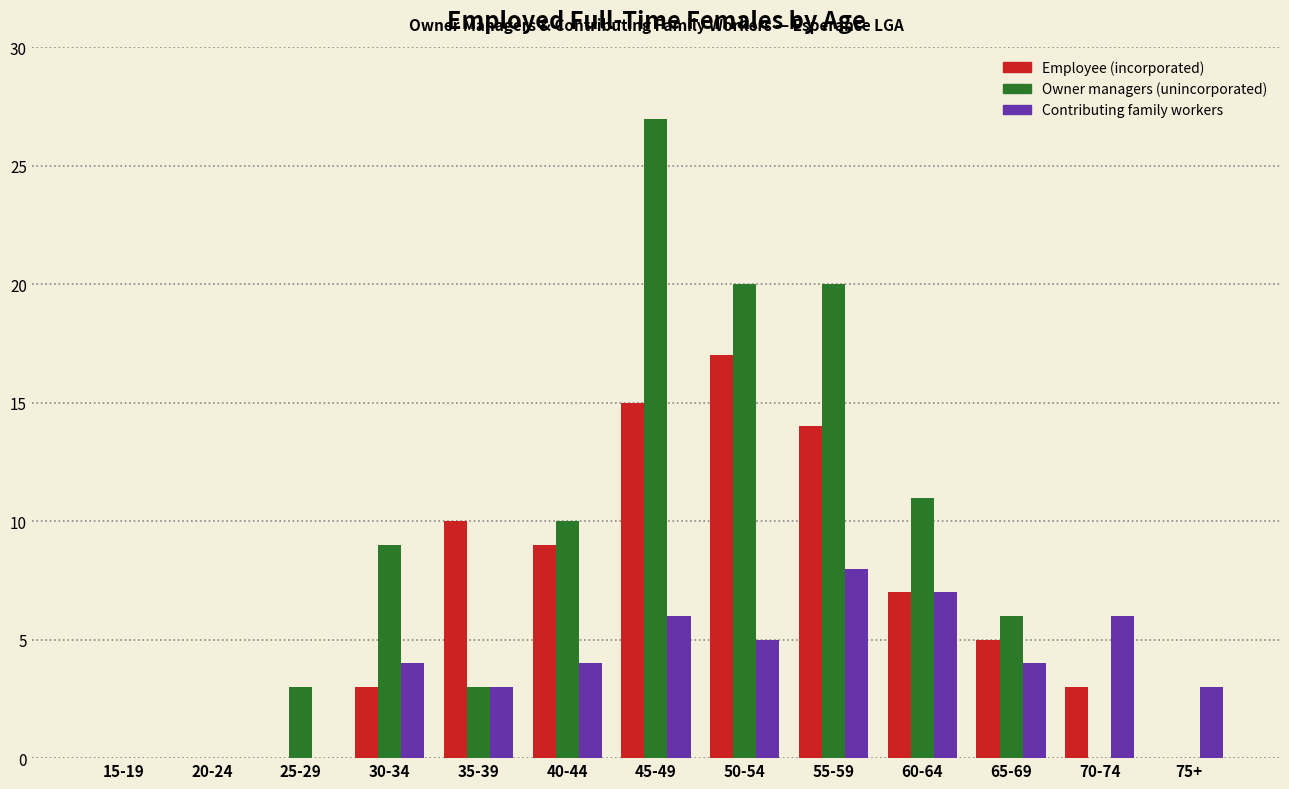

Is it true that Employee (incorporated) equals -11 at 25-29?

False